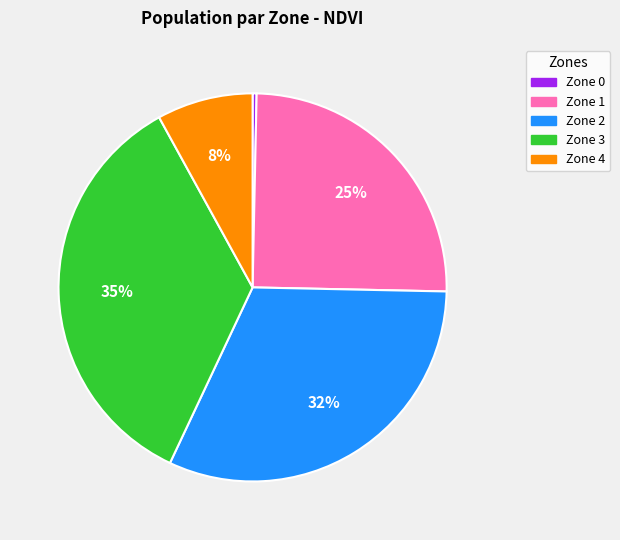

Which slice is the smallest?

Zone 0